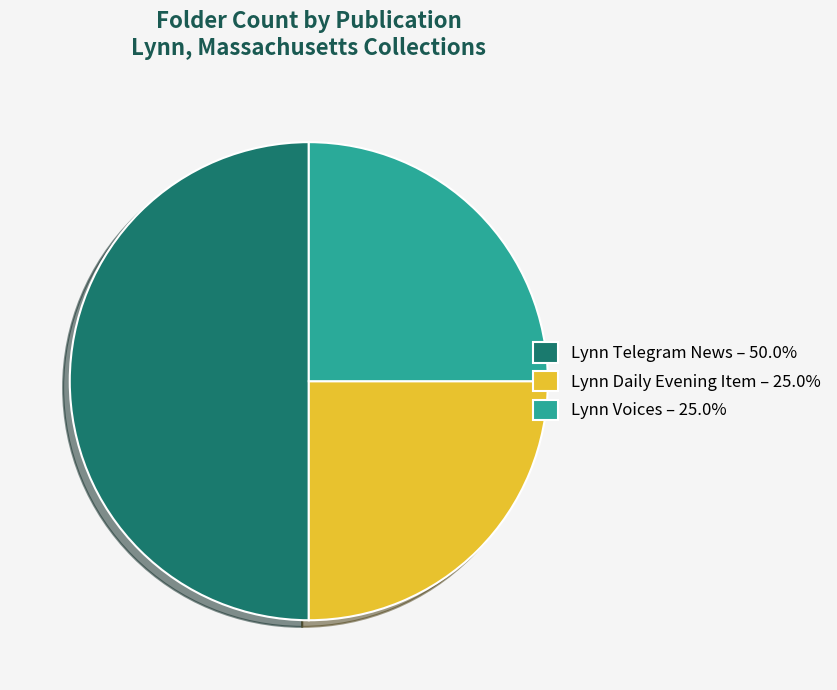

The Lynn Telegram News slice represents 64% of the pie. True or false?

False